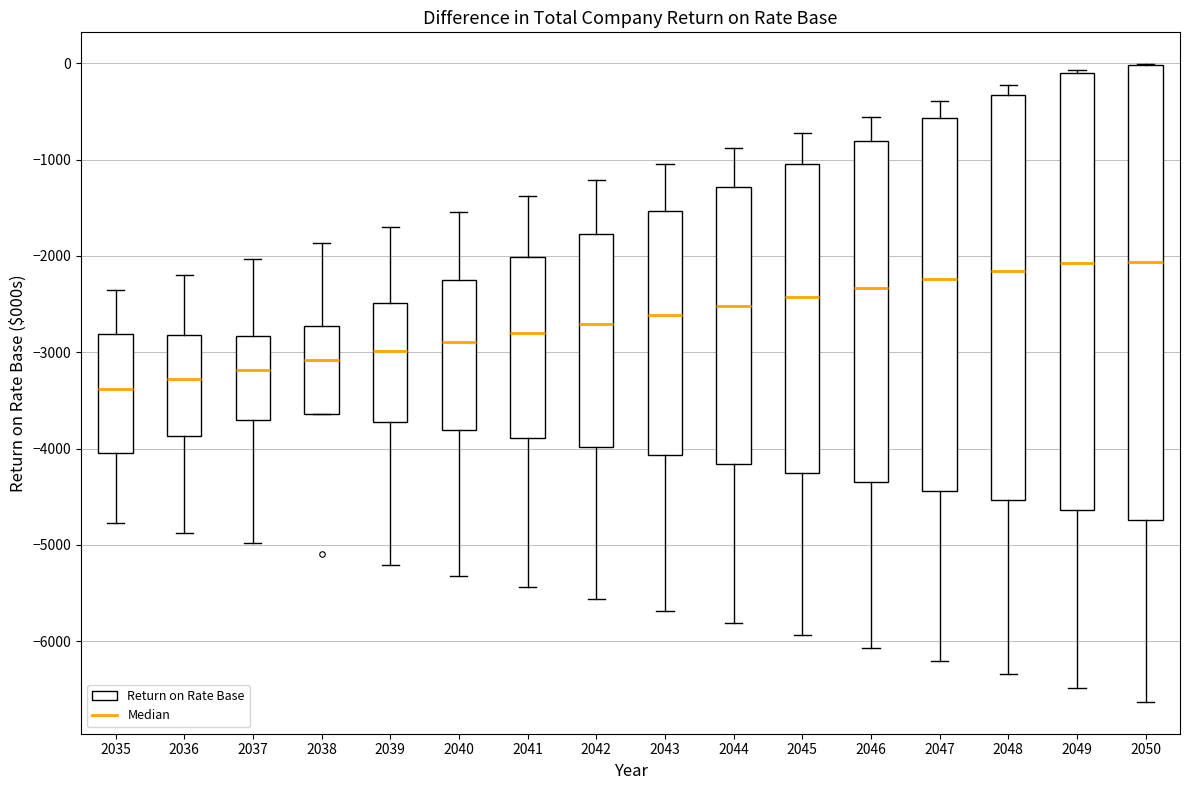

Where does the upper whisker of the box at x = 2044 end on the y-axis? The values are not printed on the chart, so give them approximately, as read against the axis.

-900